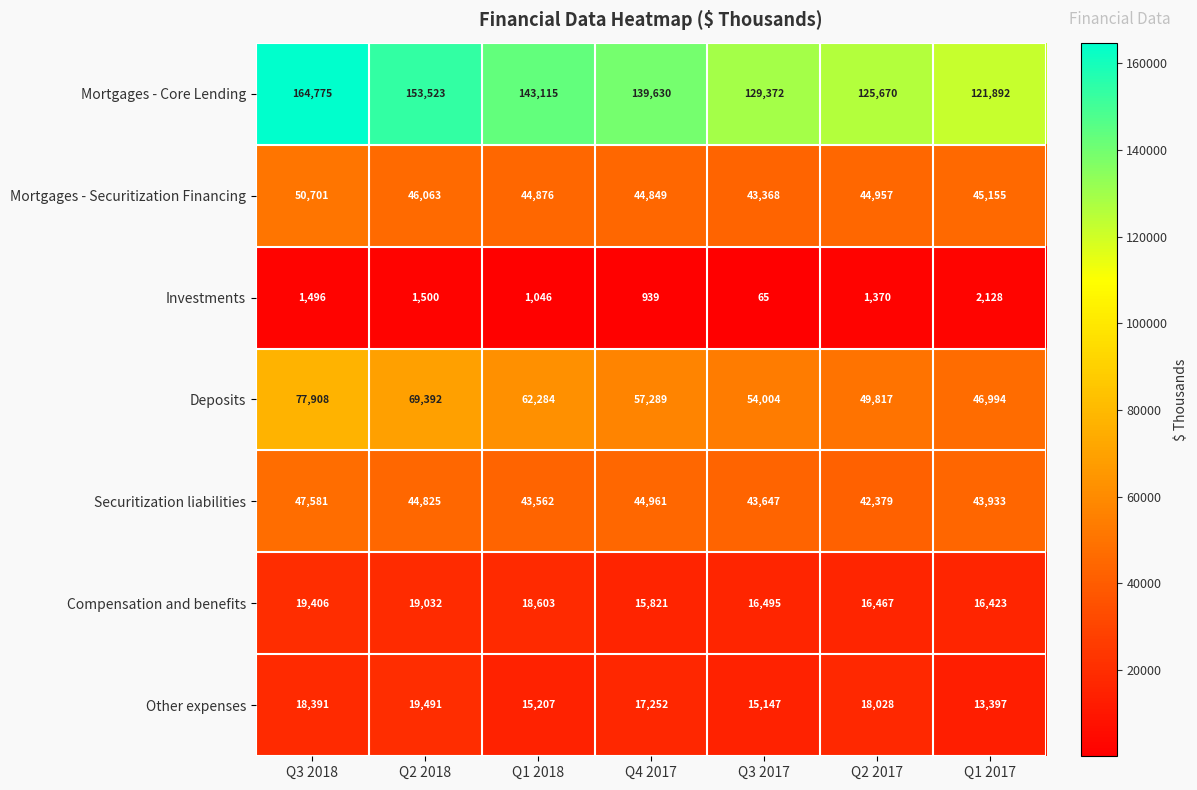

At which label does Investments first exceed 1370?

Q3 2018